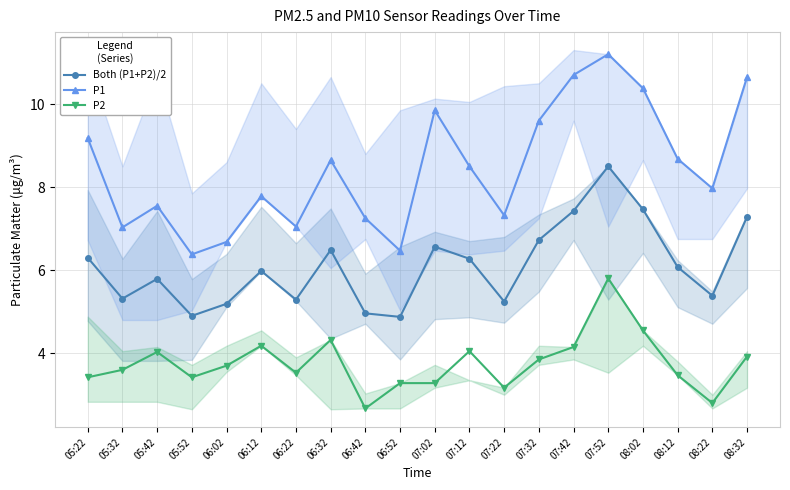

Is it true that P2 equals 3.9 at 08:32?

True